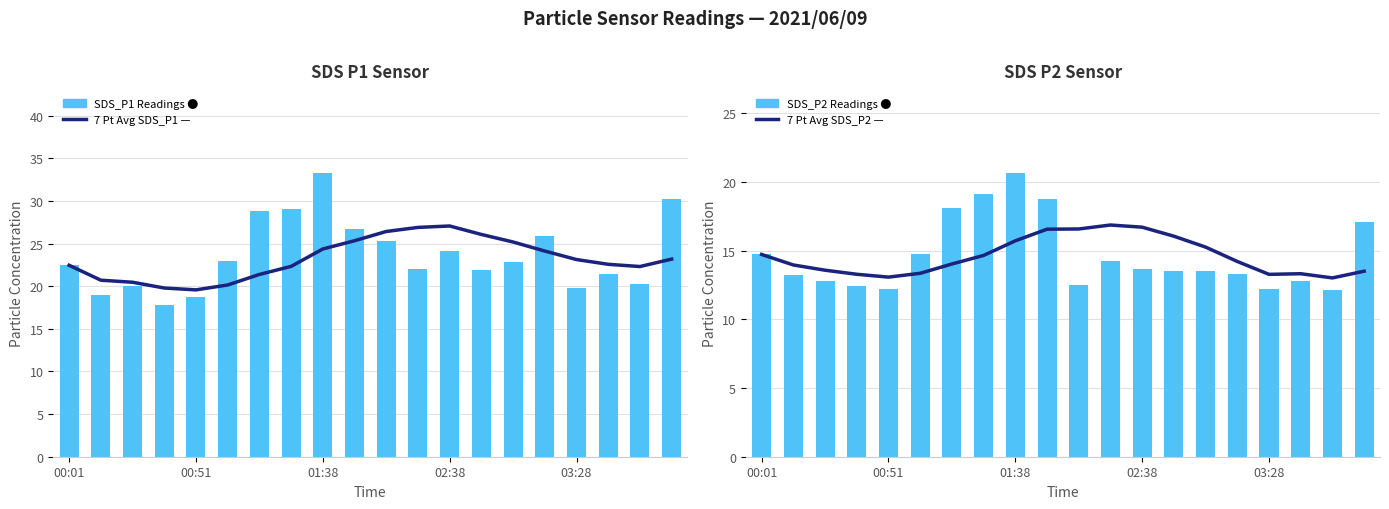

What is the difference between the SDS_P1 Readings values at 9 and 11?

4.7